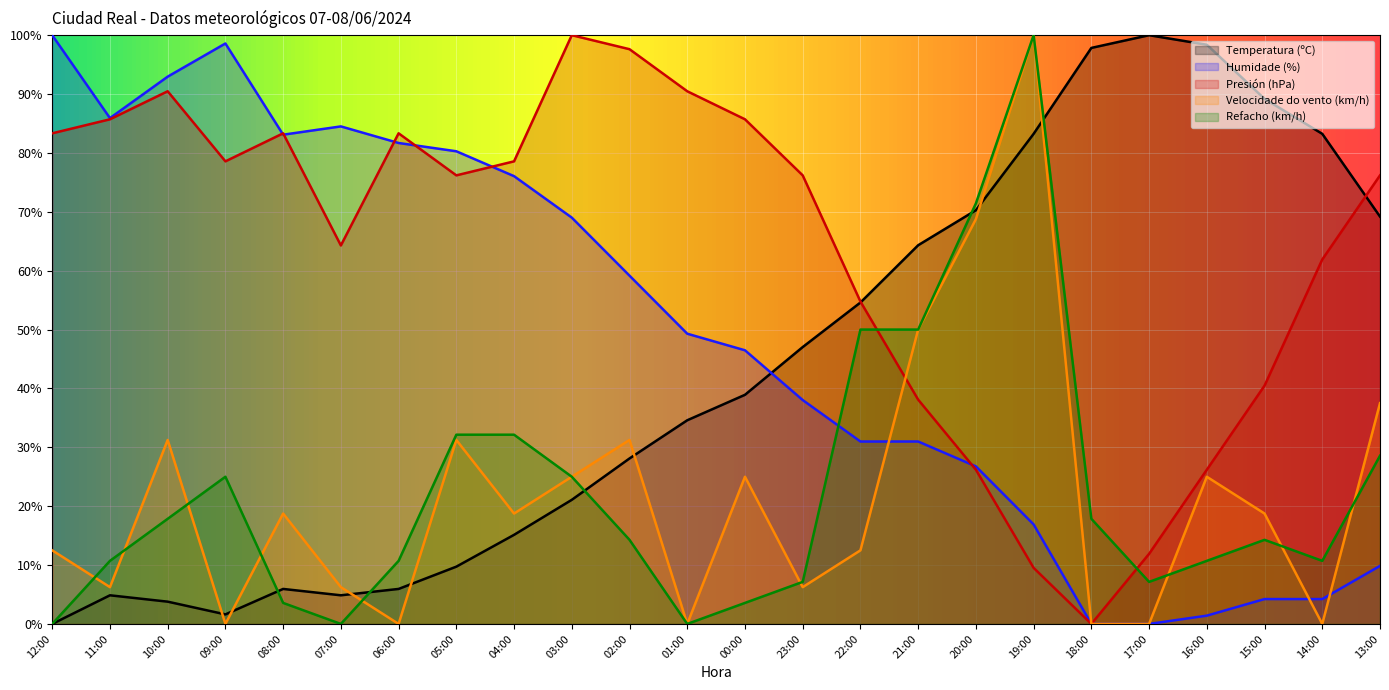

How many times do Velocidade do vento (km/h) and Refacho (km/h) cross each other?

9